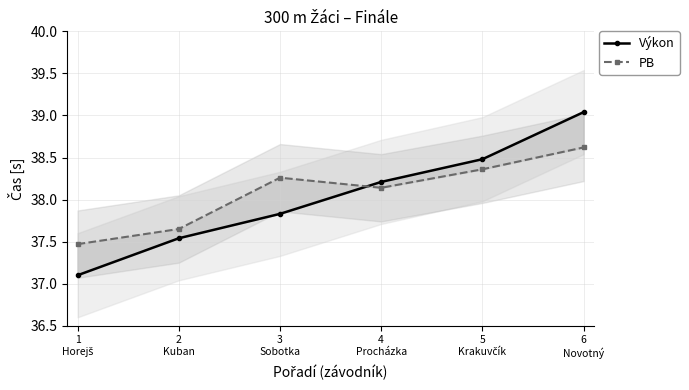

What is the average value of the Výkon series?

38.0